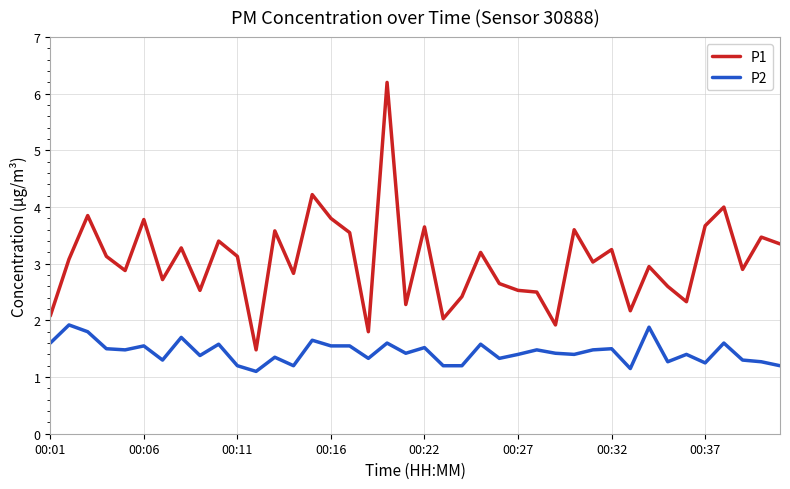

What are all the series names shown in the legend?

P1, P2